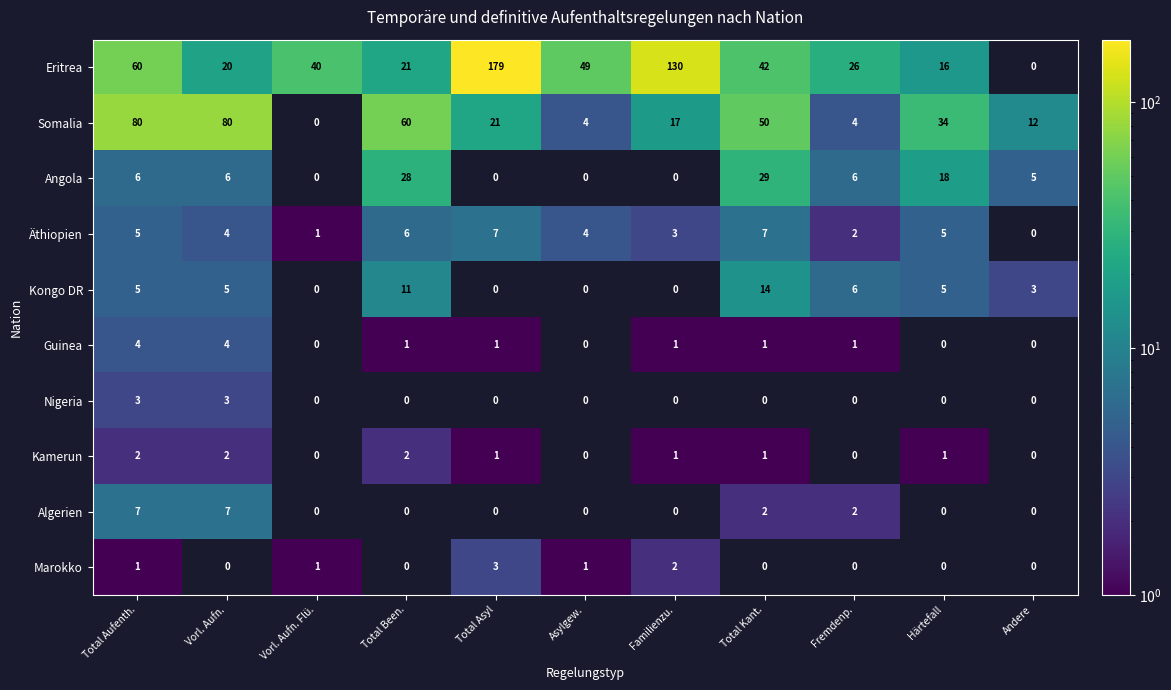

Is the value of Kongo DR at Total Kant. greater than the value of Äthiopien at Asylgew.?

Yes